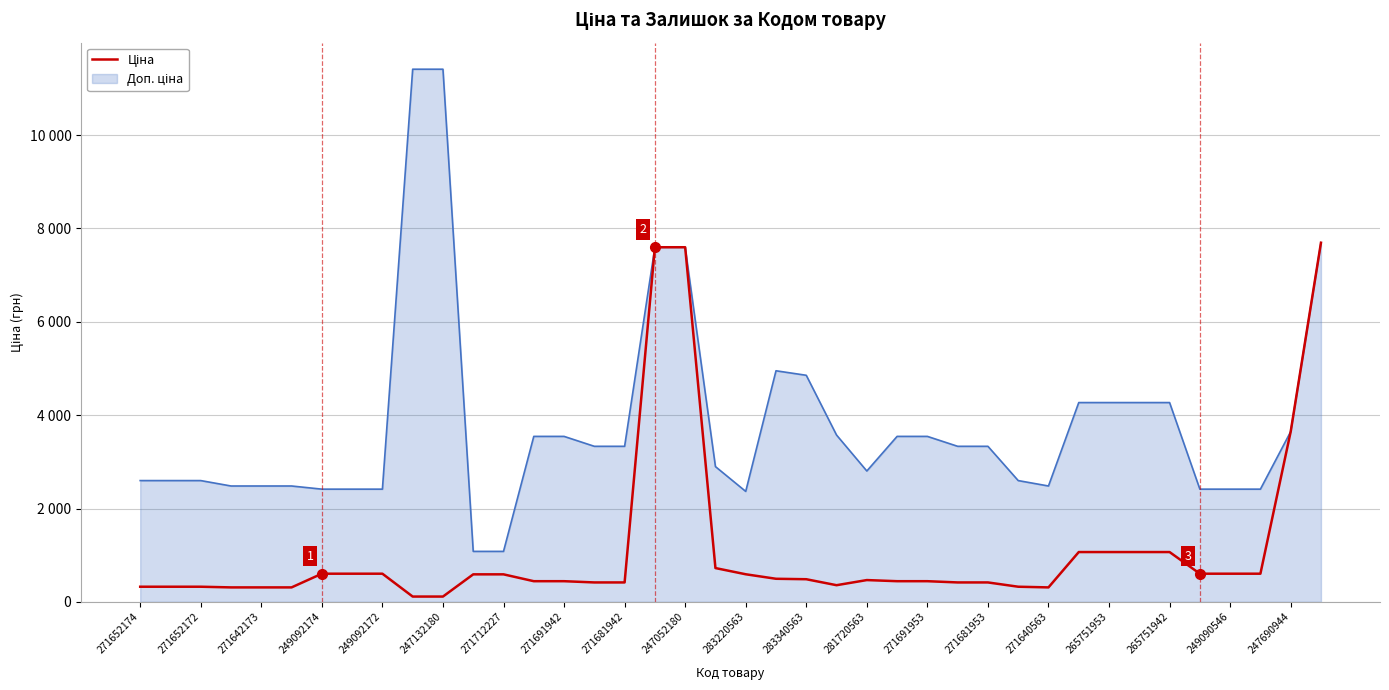

Reading left to right, list all the values displayed in this chart.

324.8	324.8	324.8	310.3	310.3	310.3	603.7	603.7	603.7	114.1	114.1	589.9	589.9	443.1	443.1	416.6	416.6	7596.5	7596.5	724.5	591.6	495.0	485.4	357.4	467.3	443.1	443.1	416.6	416.6	324.8	310.3	1067.3	1067.3	1067.3	1067.3	603.7	603.7	603.7	3646.5	7693.1